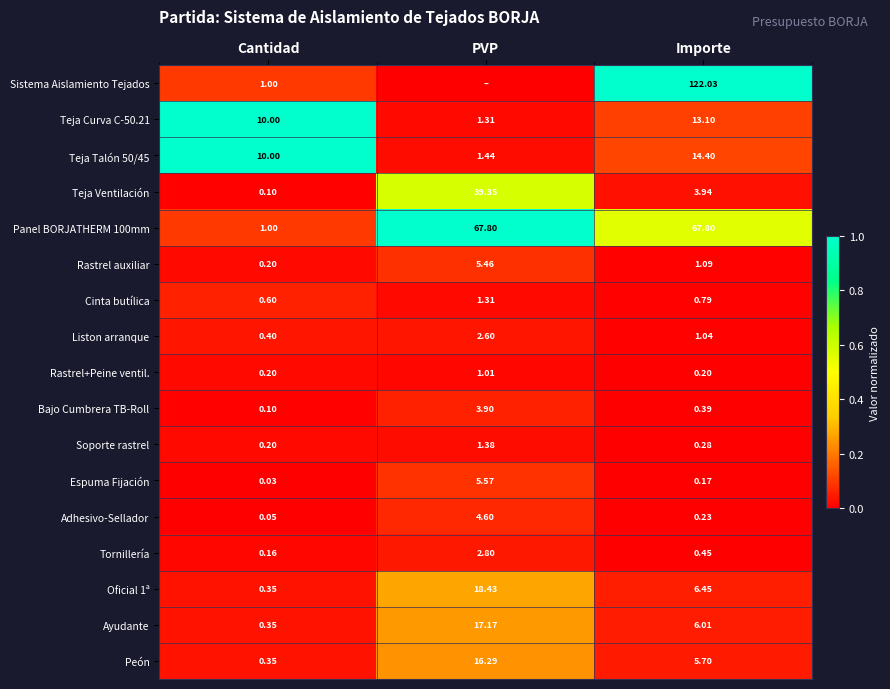

Between PVP and Importe, which is larger?

Importe